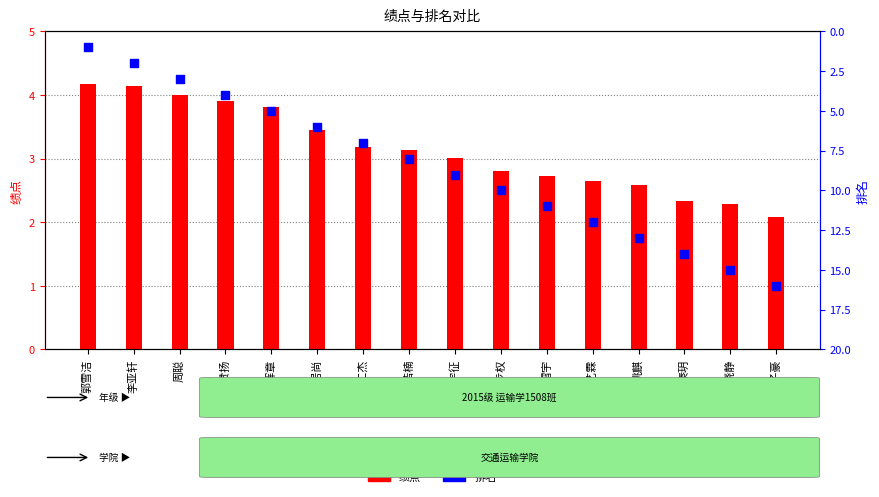

At which category is the sum across all series the highest?

王子豪